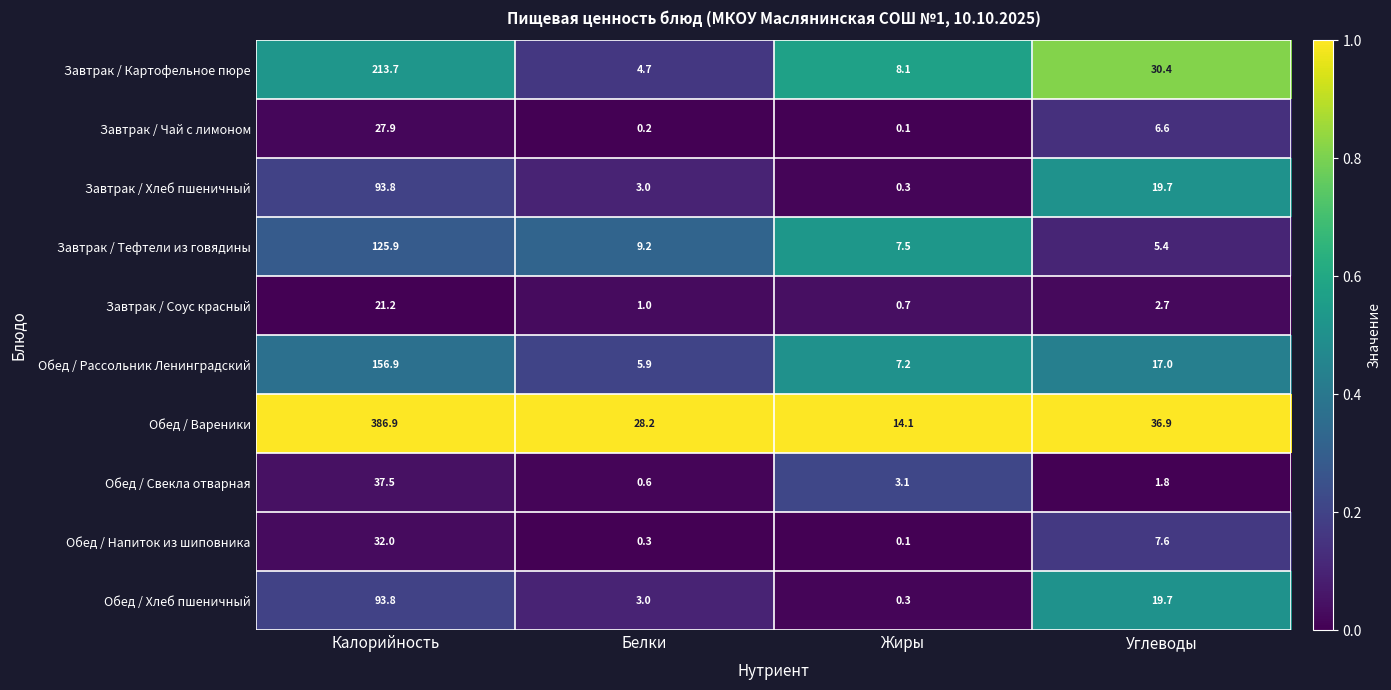

At how many categories does at least one series exceed 0?

4